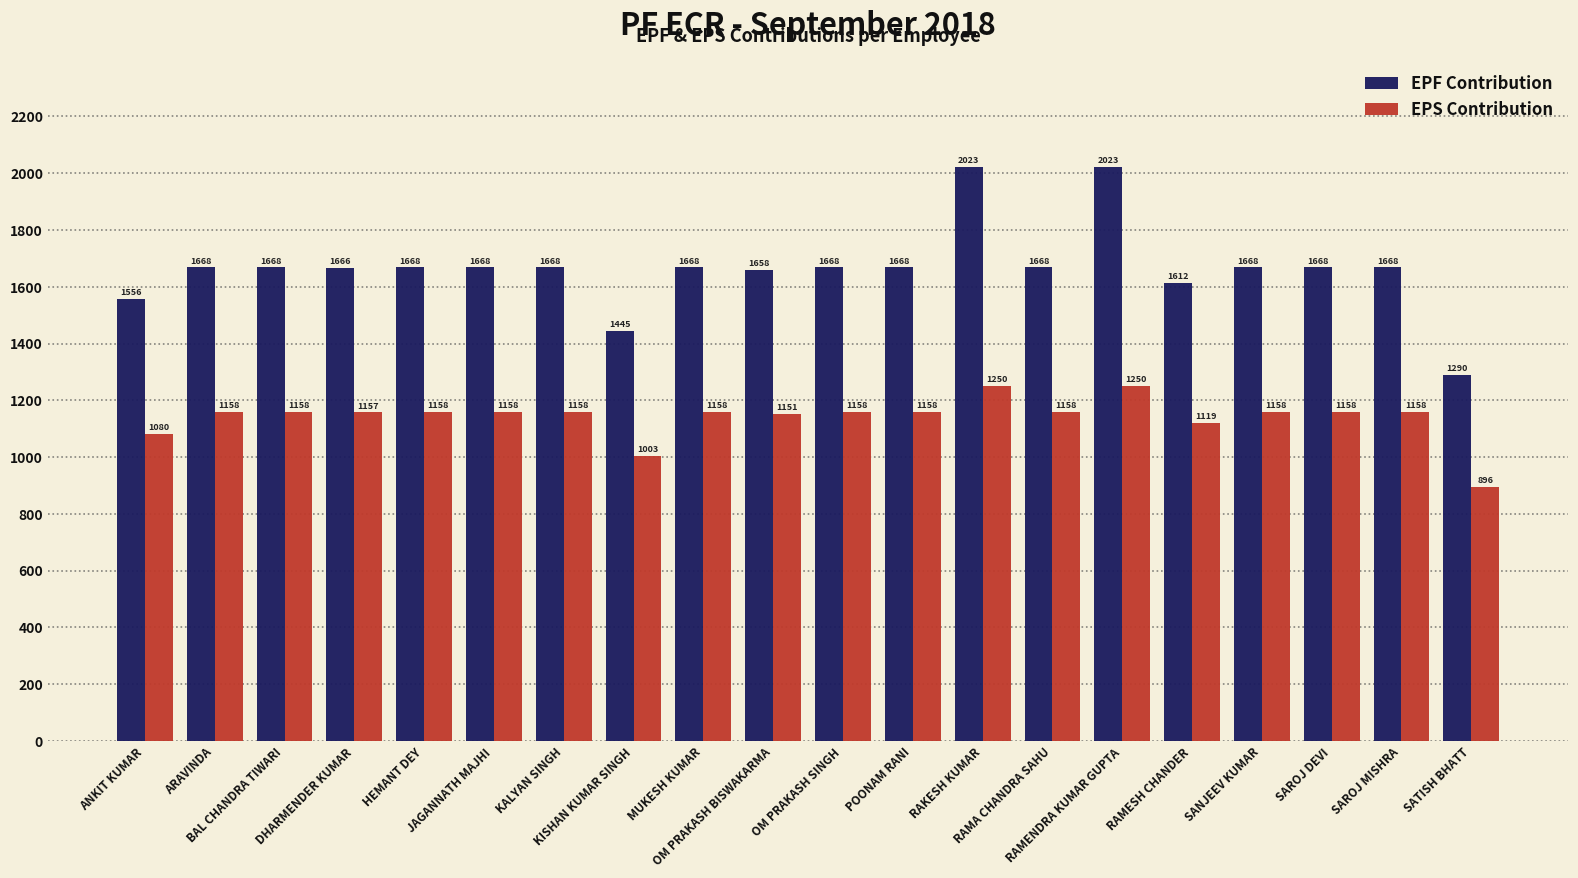

Reading left to right, transcribe all the data shown in this chart.

EPF Contribution: 1556	1668	1668	1666	1668	1668	1668	1445	1668	1658	1668	1668	2023	1668	2023	1612	1668	1668	1668	1290
EPS Contribution: 1080	1158	1158	1157	1158	1158	1158	1003	1158	1151	1158	1158	1250	1158	1250	1119	1158	1158	1158	896